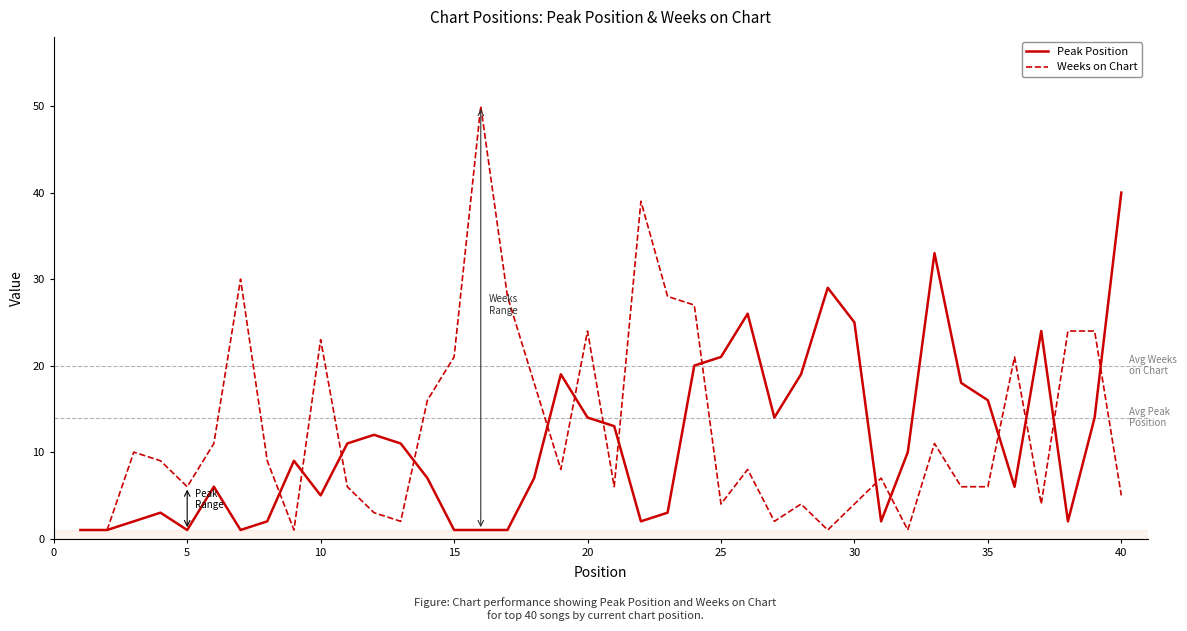

What is the greatest value displayed?

50